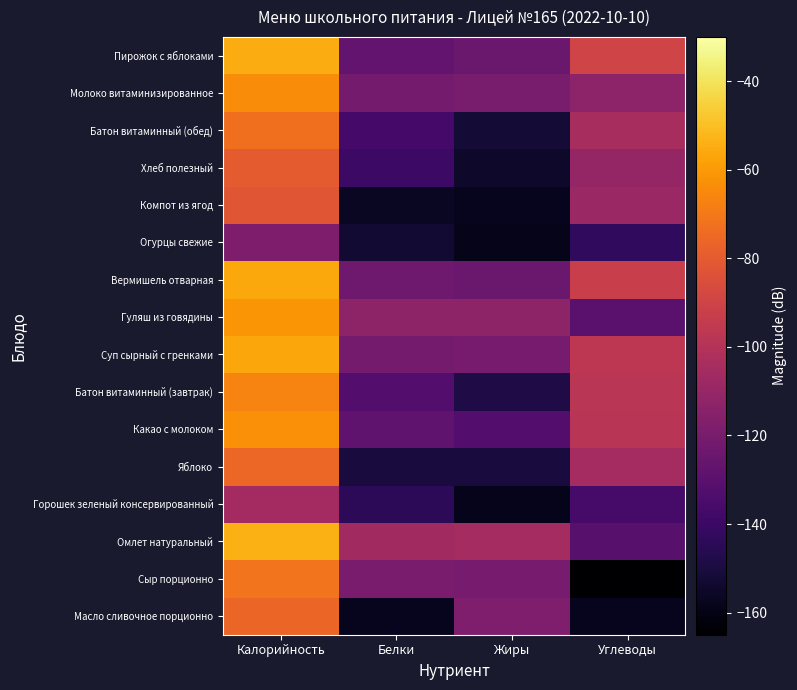

Reading right to left, what are all the values shown in this chart?

Масло сливочное порционно: Углеводы=-158.1	Жиры=-117.7	Белки=-158.1	Калорийность=-75.9
Сыр порционно: Углеводы=-165.0	Жиры=-120.2	Белки=-119.2	Калорийность=-71.1
Омлет натуральный: Углеводы=-130.4	Жиры=-105.3	Белки=-106.0	Калорийность=-54.0
Горошек зеленый консервированный: Углеводы=-136.1	Жиры=-158.6	Белки=-144.2	Калорийность=-105.8
Яблоко: Углеводы=-104.9	Жиры=-150.6	Белки=-150.6	Калорийность=-75.6
Какао с молоком: Углеводы=-98.1	Жиры=-131.8	Белки=-128.2	Калорийность=-62.8
Батон витаминный (завтрак): Углеводы=-97.6	Жиры=-148.2	Белки=-132.3	Калорийность=-66.5
Суп сырный с гренками: Углеводы=-96.6	Жиры=-120.2	Белки=-120.8	Калорийность=-56.8
Гуляш из говядины: Углеводы=-129.9	Жиры=-112.8	Белки=-112.8	Калорийность=-61.3
Вермишель отварная: Углеводы=-92.7	Жиры=-124.5	Белки=-122.9	Калорийность=-56.3
Огурцы свежие: Углеводы=-143.3	Жиры=-159.0	Белки=-153.3	Калорийность=-118.4
Компот из ягод: Углеводы=-108.7	Жиры=-158.1	Белки=-156.4	Калорийность=-81.8
Хлеб полезный: Углеводы=-110.6	Жиры=-154.8	Белки=-139.4	Калорийность=-79.9
Батон витаминный (обед): Углеводы=-104.1	Жиры=-151.9	Белки=-136.7	Калорийность=-73.1
Молоко витаминизированное: Углеводы=-113.2	Жиры=-120.0	Белки=-121.1	Калорийность=-64.1
Пирожок с яблоками: Углеводы=-90.0	Жиры=-124.8	Белки=-126.6	Калорийность=-55.0